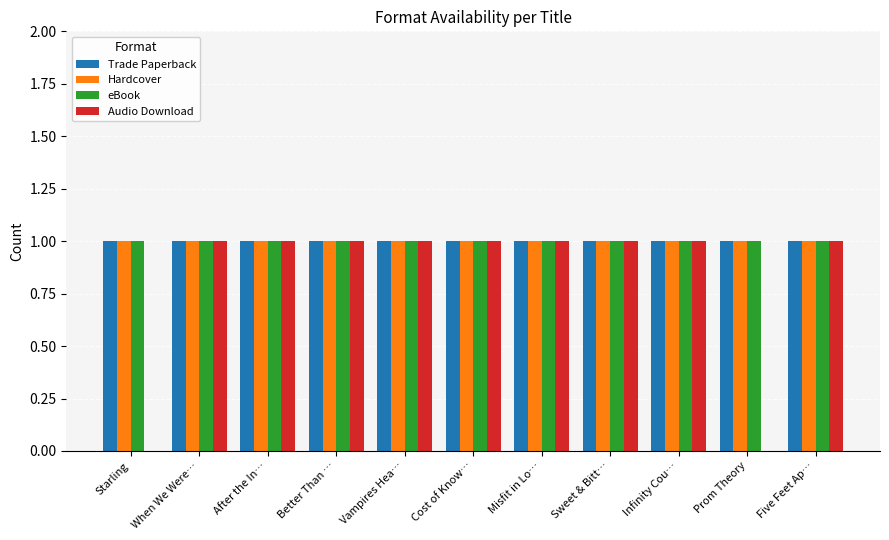

Which series has the largest range (max minus min)?

Audio Download